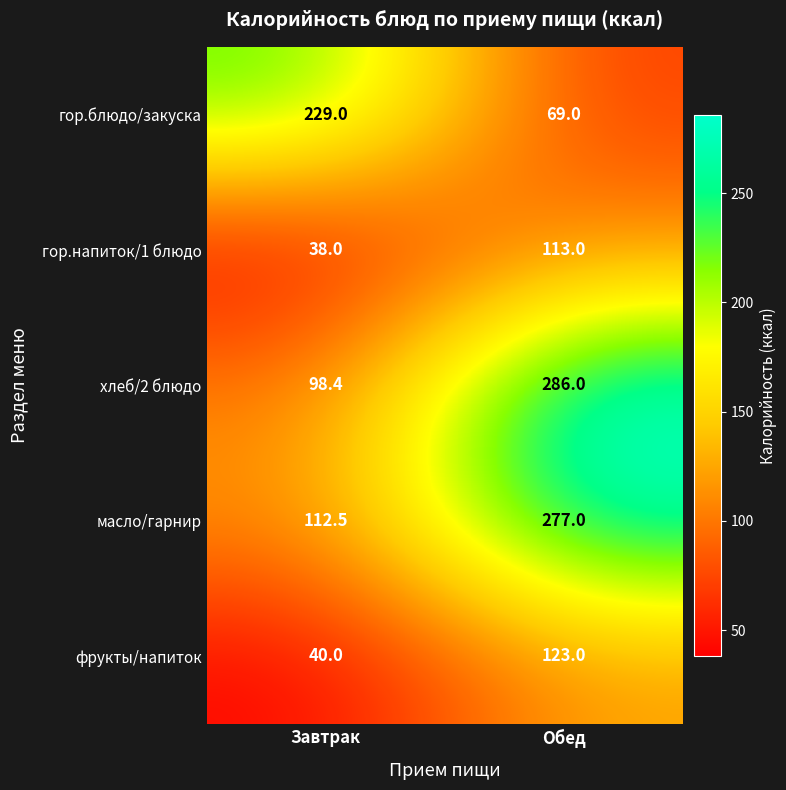

List the series in order of their peak value, highest first.

хлеб/2 блюдо, масло/гарнир, гор.блюдо/закуска, фрукты/напиток, гор.напиток/1 блюдо